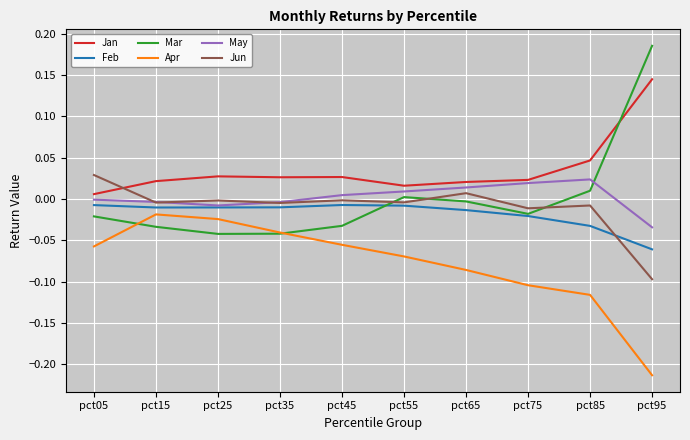

At how many categories does at least one series exceed 0?

10